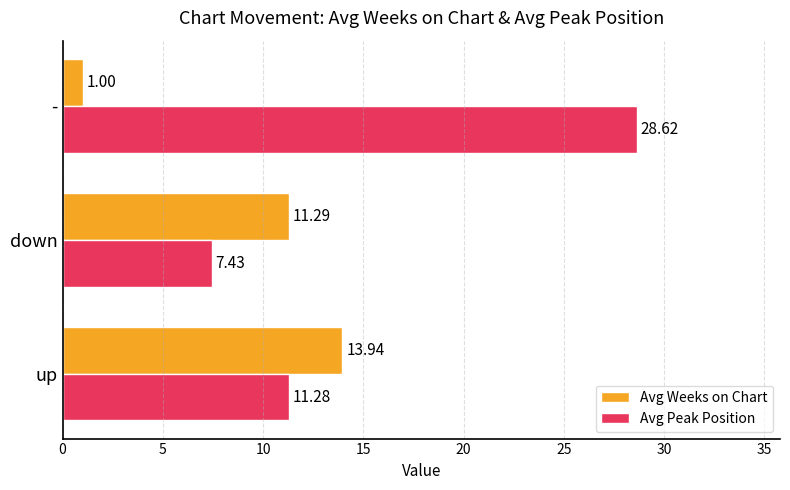

At how many categories does at least one series exceed 25?

1